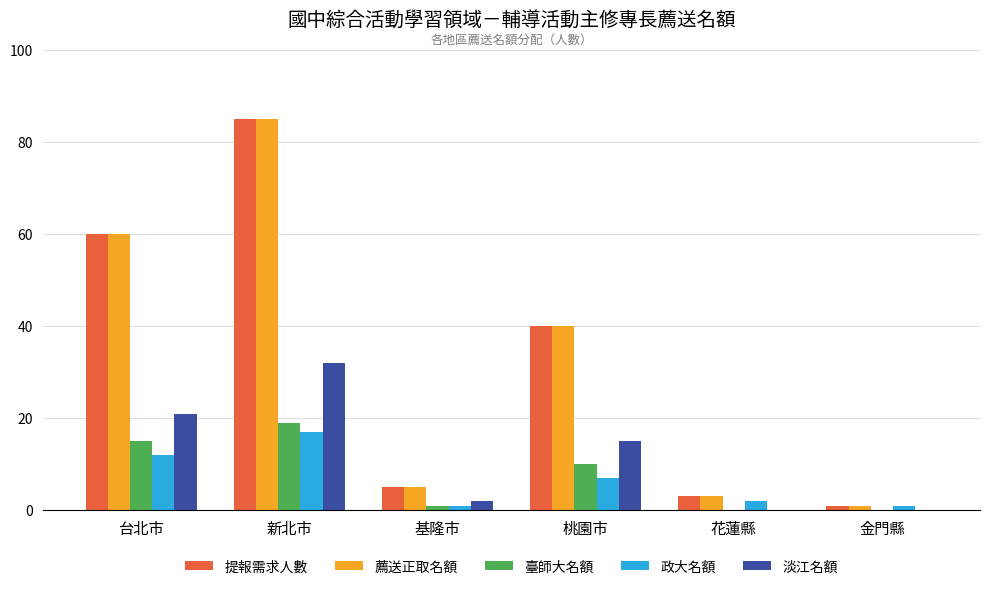

How many series are shown in this chart?

5